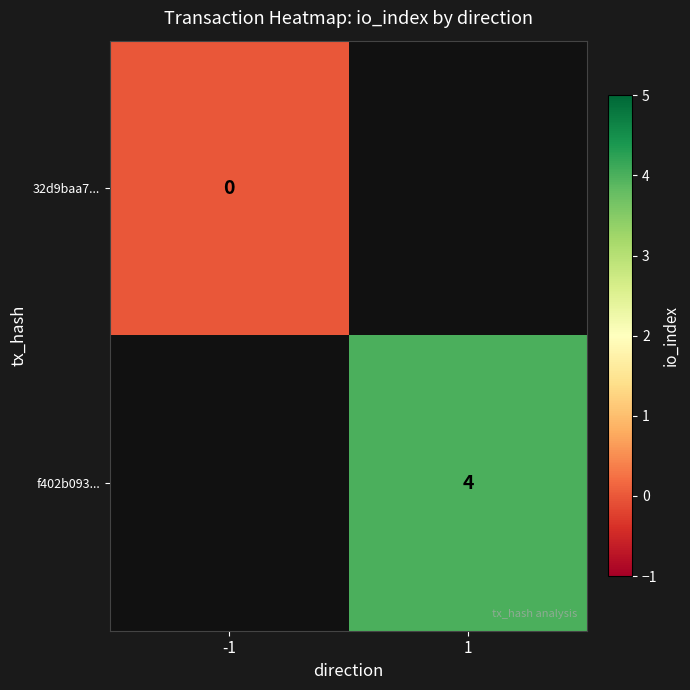

What is the maximum value shown in the chart?

4.0